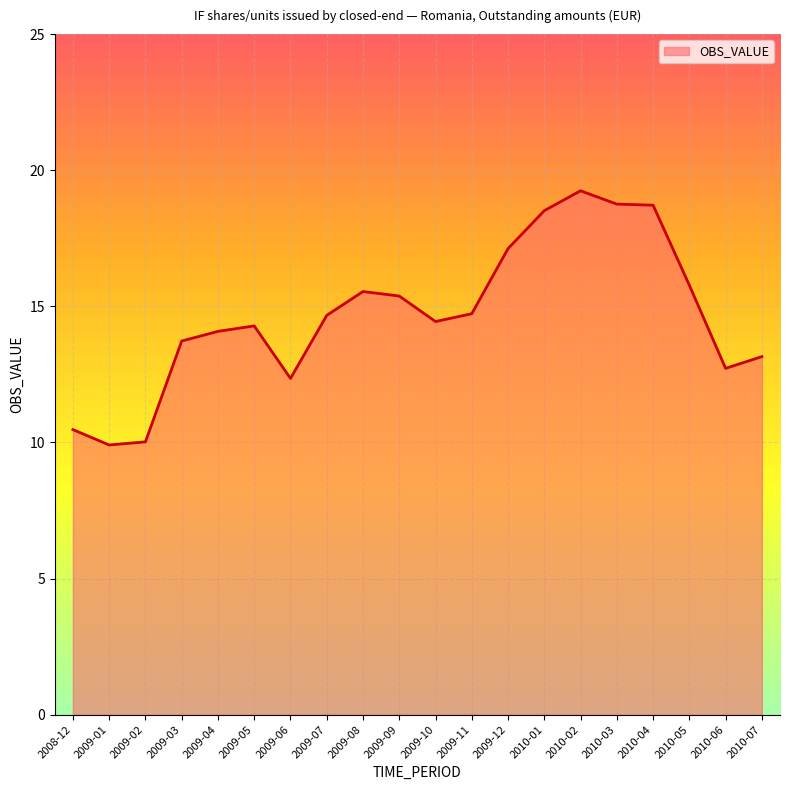

What is the difference between the values at 2010-04 and 2009-05?

4.4